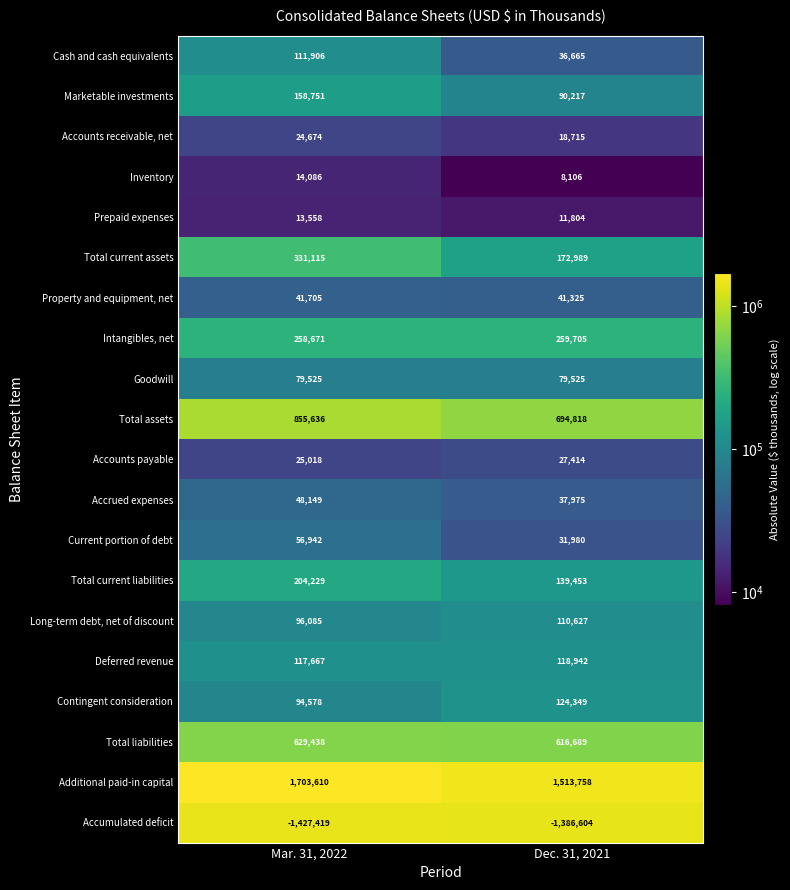

Which series has the largest range (max minus min)?

Additional paid-in capital